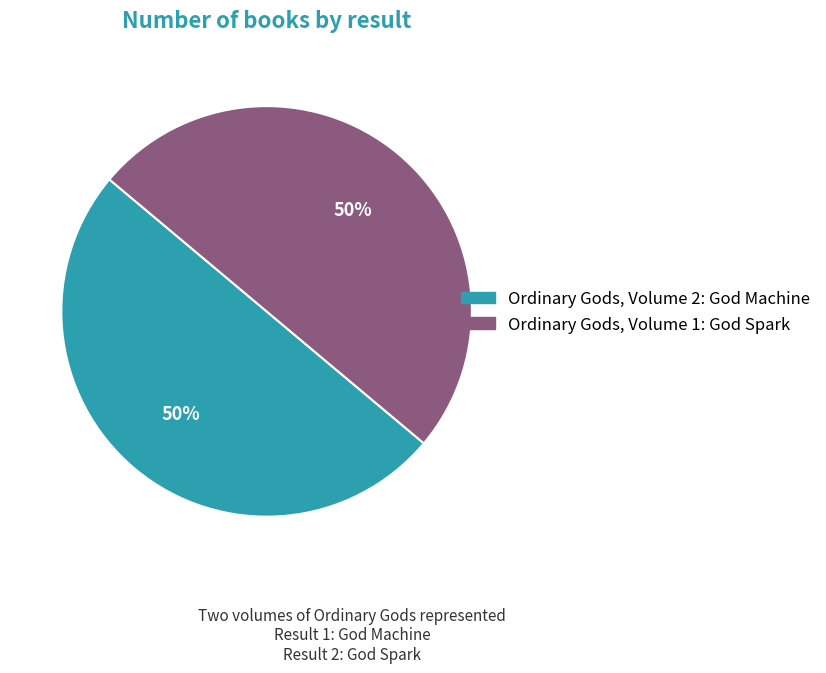

To the nearest percent, what portion does Ordinary Gods, Volume 2: God Machine represent?

50%